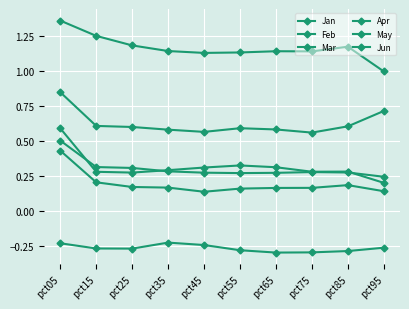

What is the greatest value displayed?

1.4